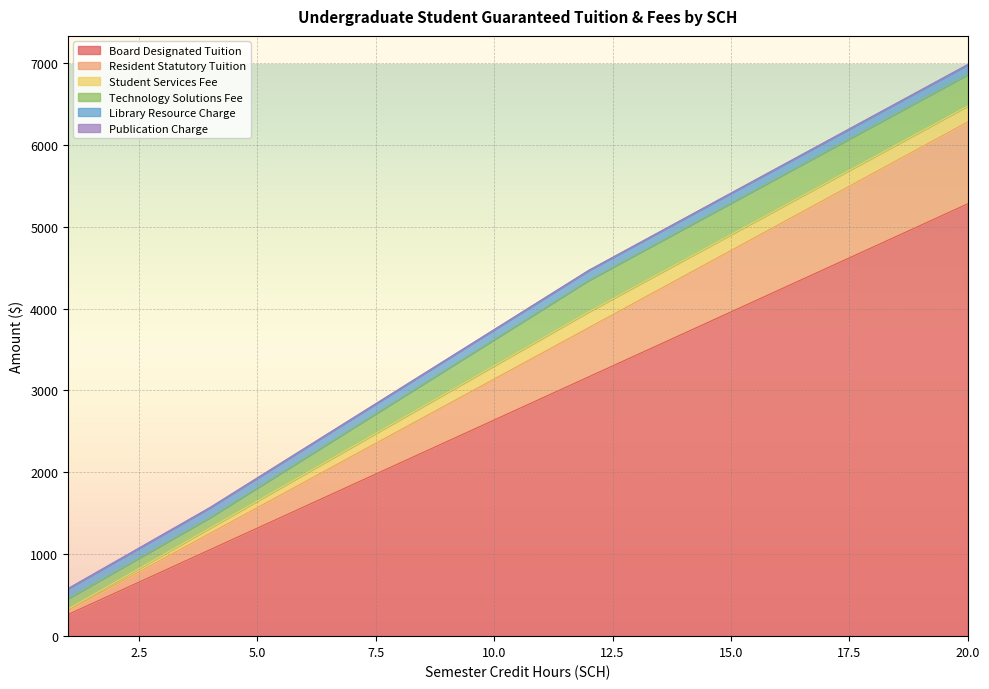

What is the difference between the second highest and second lowest values in the Student Services Fee series?

161.8